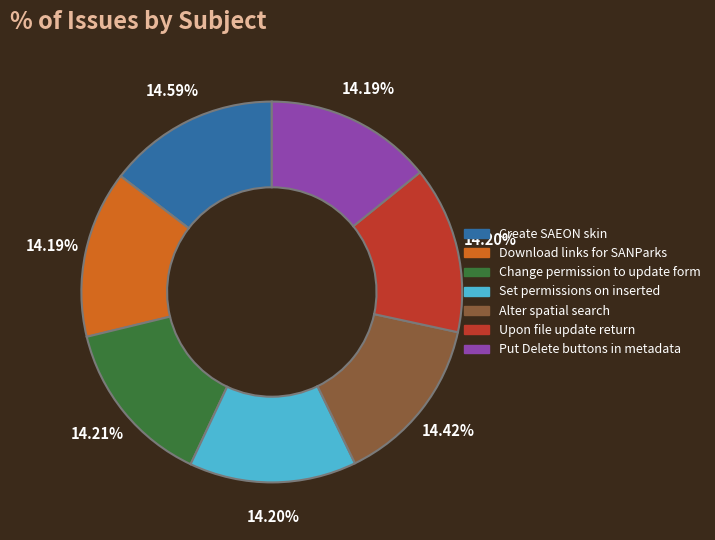

Approximately how many times larger is the value at Download links for SANParks compared to Create SAEON skin?

1.0